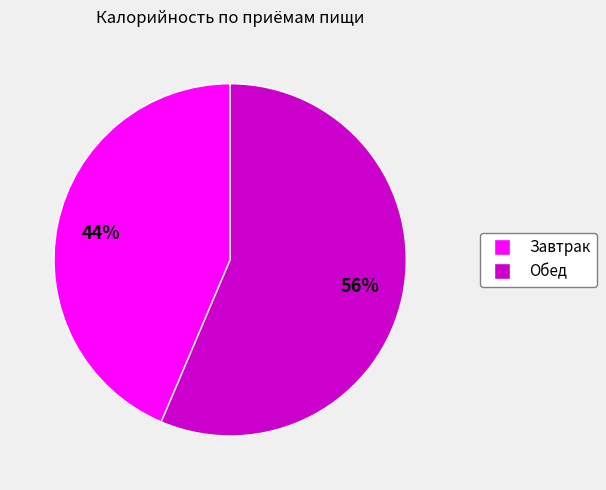

Rank the categories by value from highest to lowest.

Обед, Завтрак